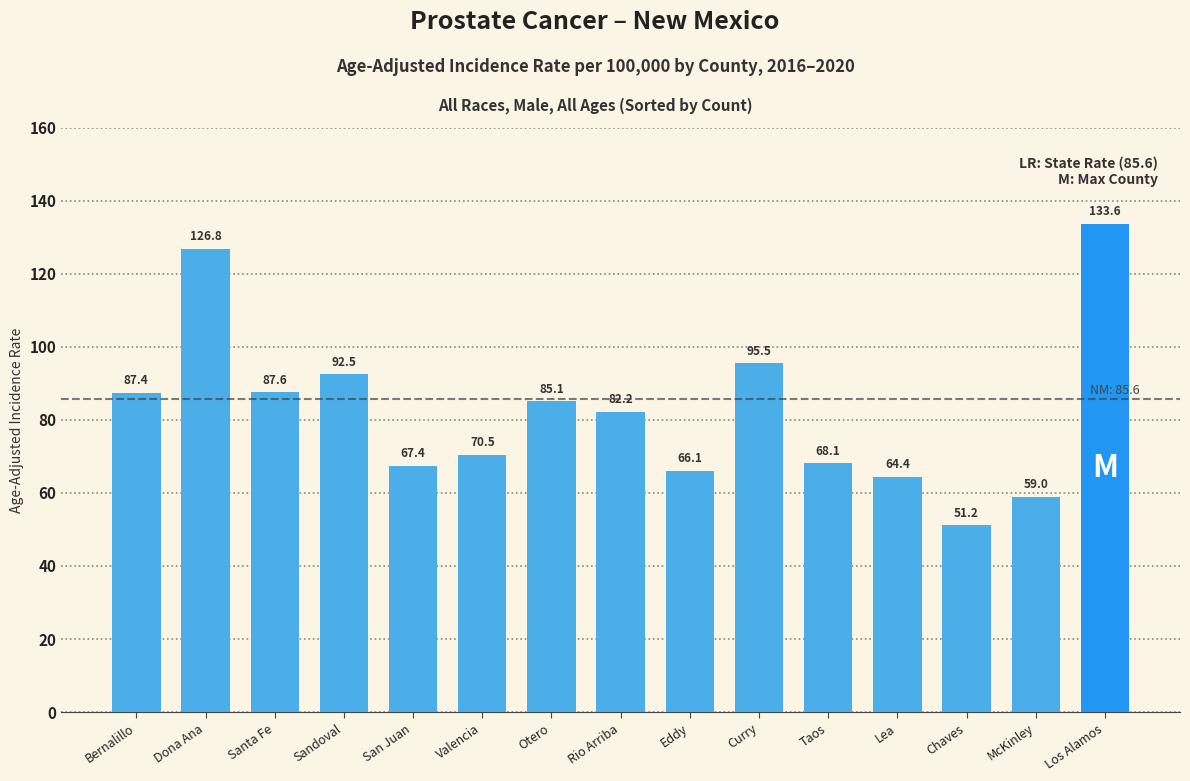

How many bars are there in total?

15